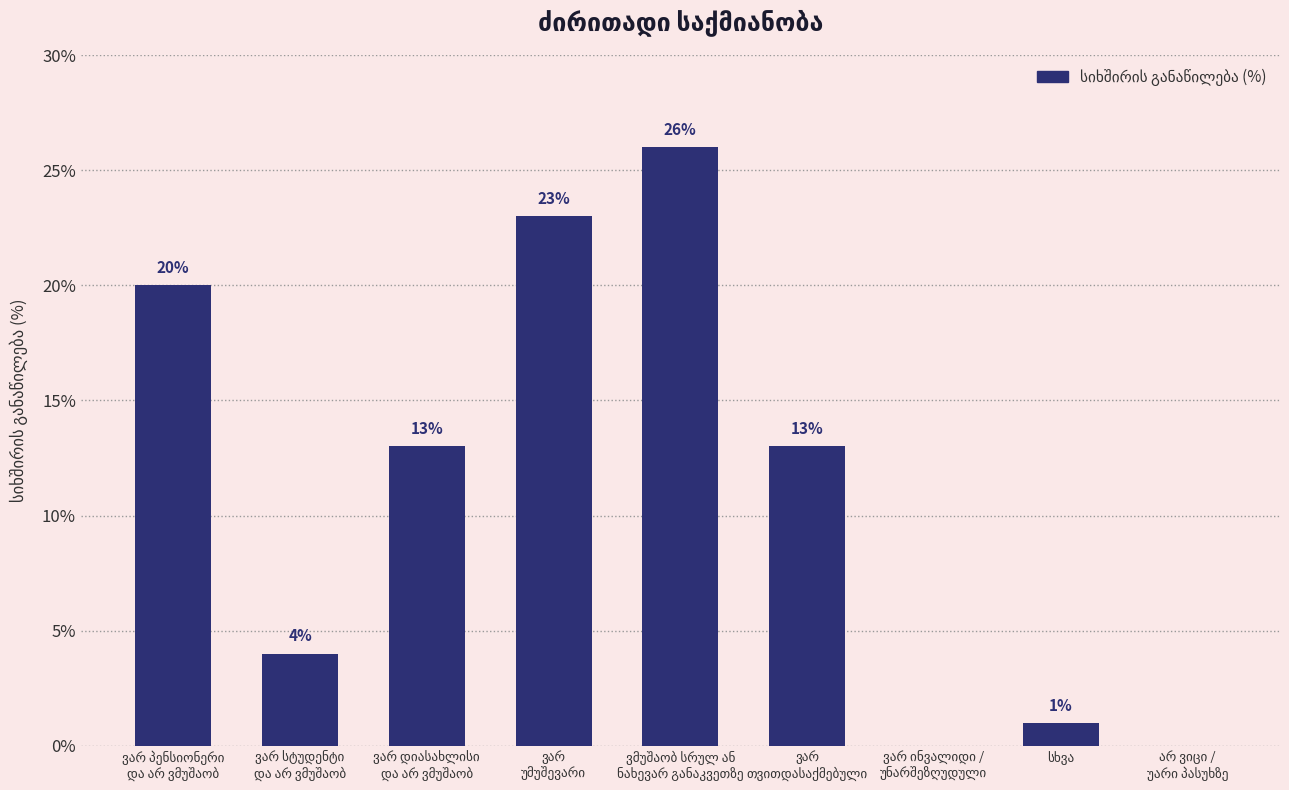

What is the sum of all values?

100